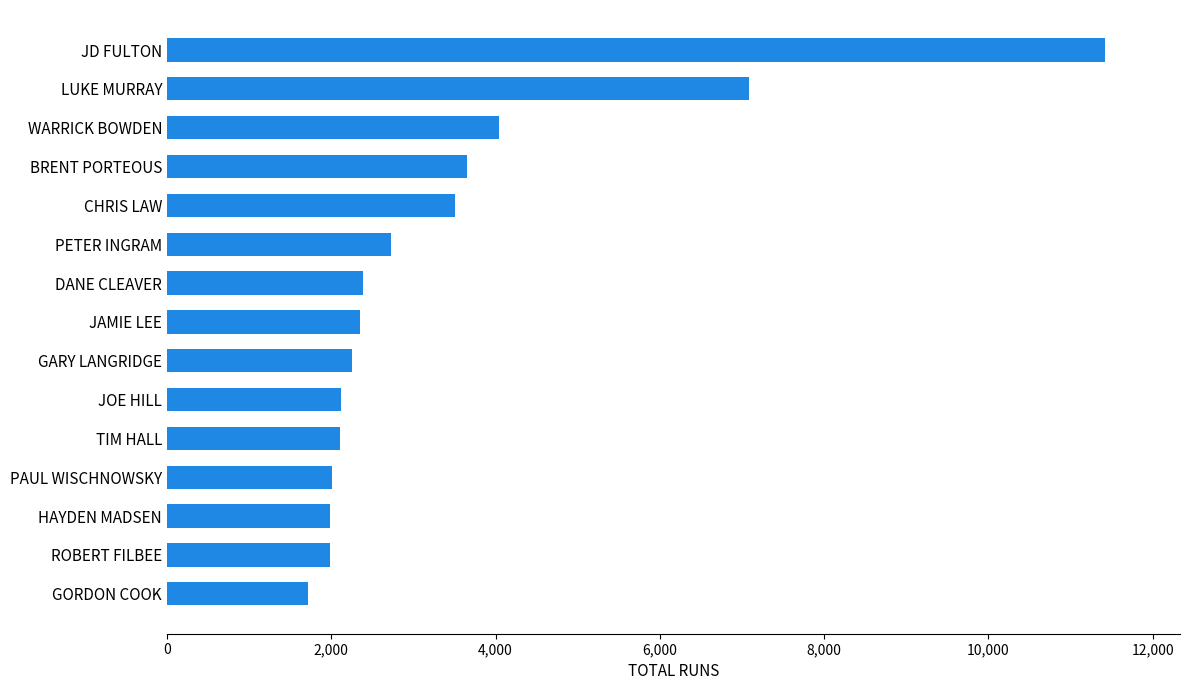

What is the change in value from PETER INGRAM to WARRICK BOWDEN?

+1326